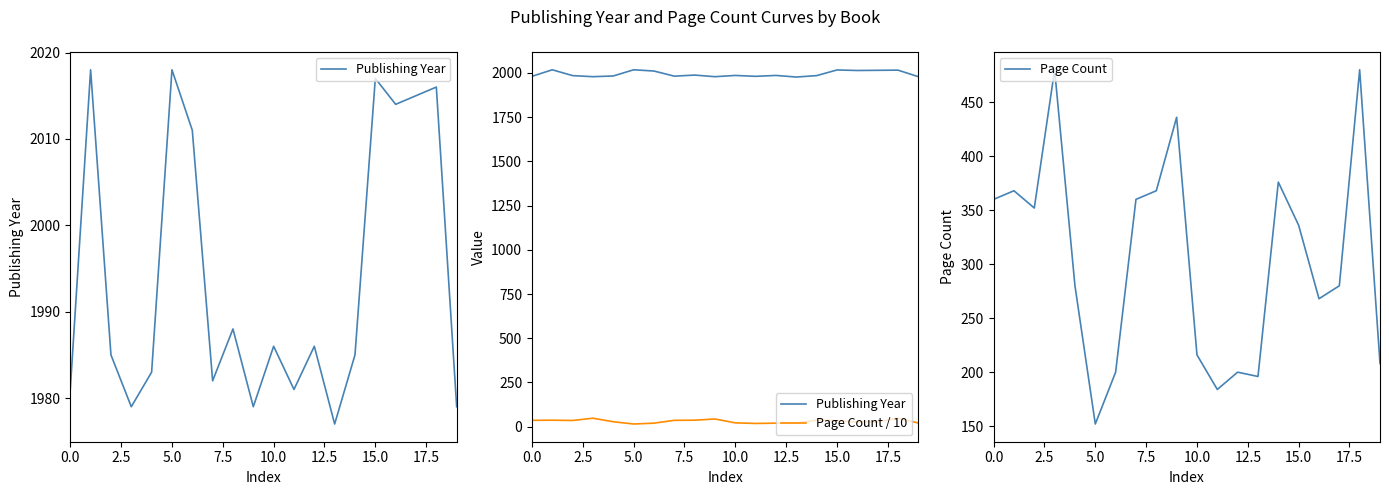

At how many categories does at least one series exceed 579?

20